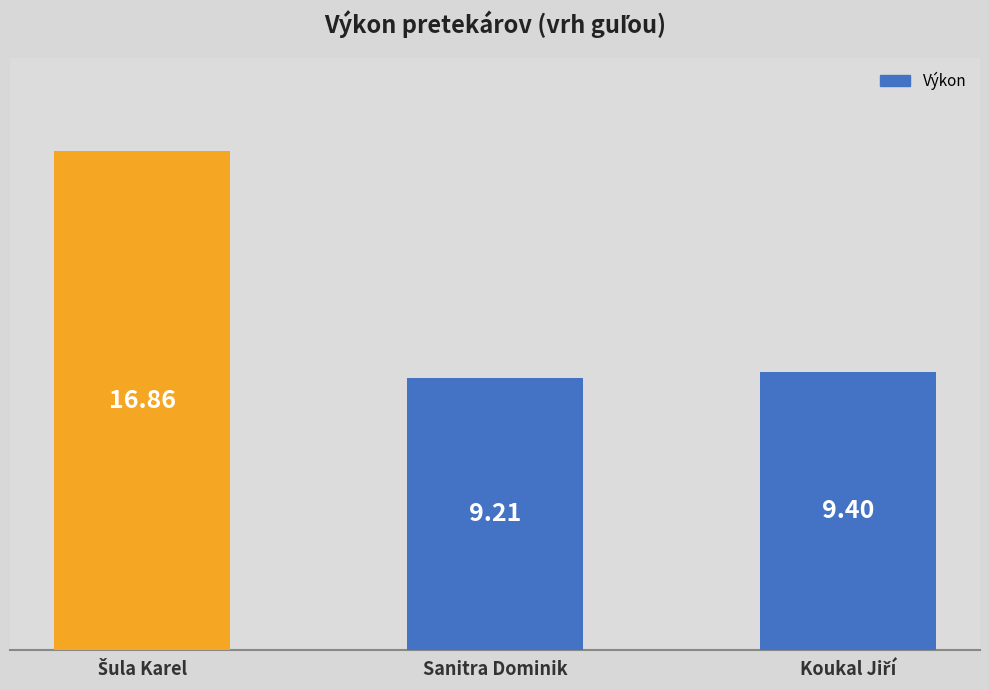

What is the sum of all values?

35.5